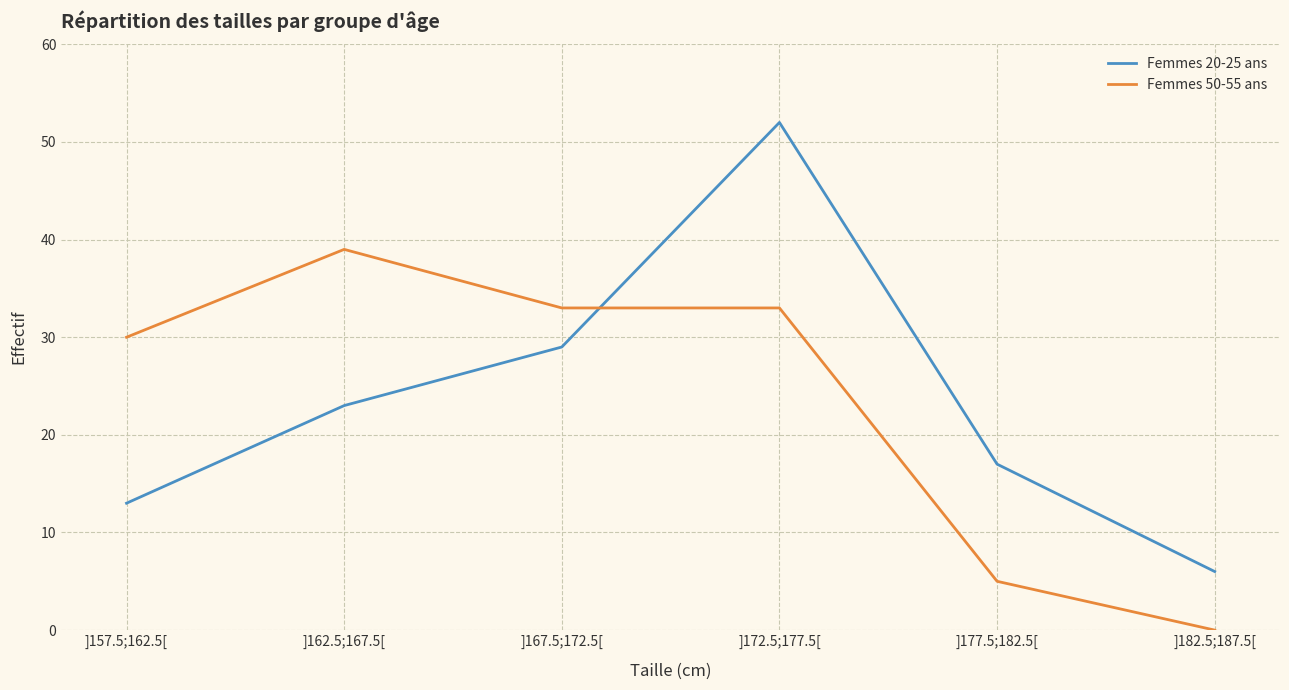

Between which two adjacent categories do Femmes 20-25 ans and Femmes 50-55 ans first intersect?

]167.5;172.5[ and ]172.5;177.5[